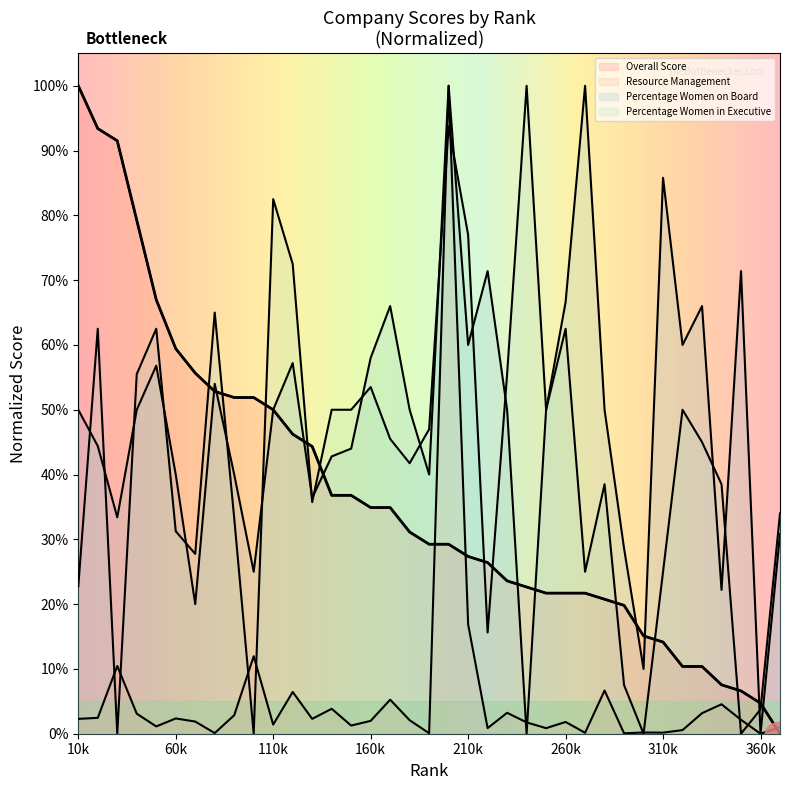

True or false: Resource Management has a value of 0.0 at 32.

False